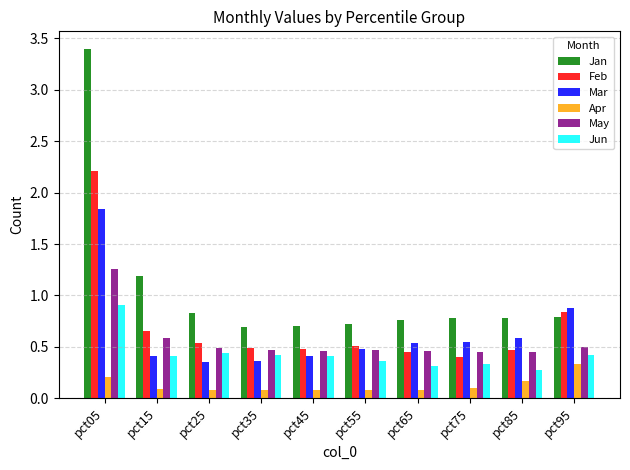

At pct75, list the series in order from largest to smallest.

Jan, Mar, May, Feb, Jun, Apr